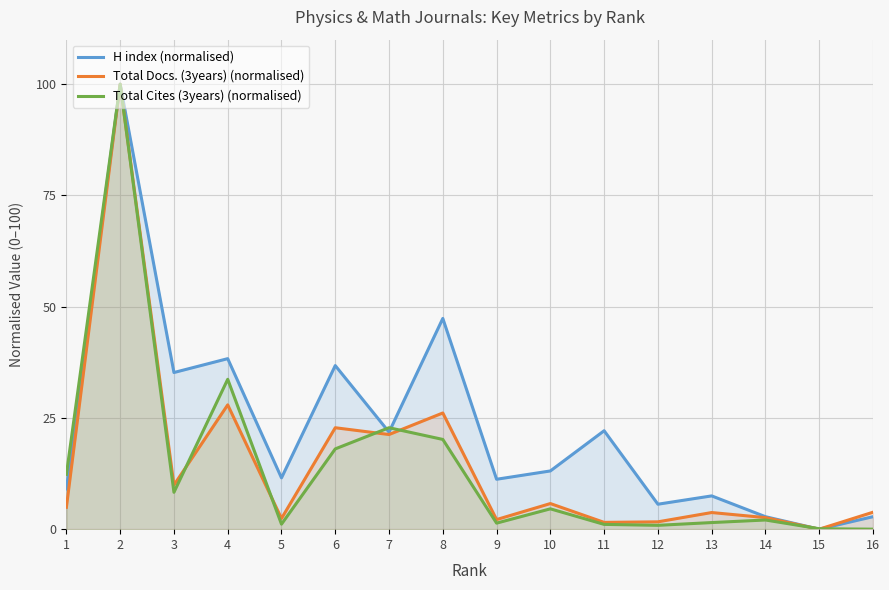

How many values in the H index (normalised) series are below 13?

8